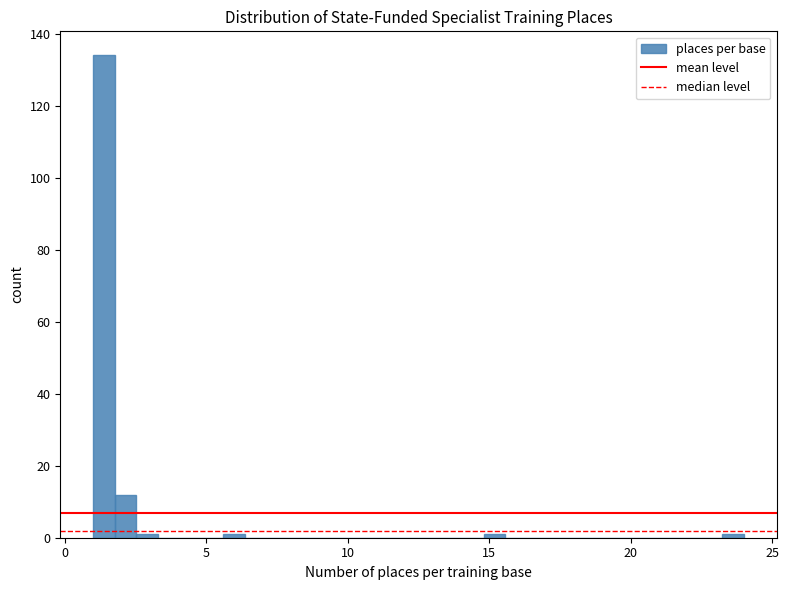

Around what value on the x-axis is the tallest bar? Give the approximate position of its centre, as read against the axis.

1.5